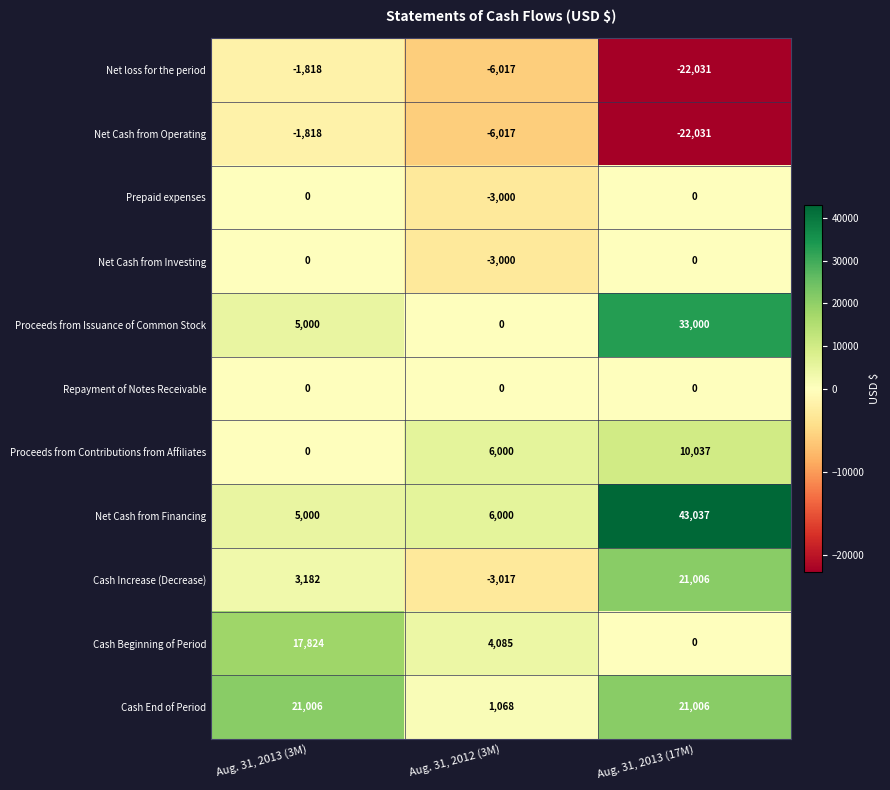

What is the sum of the Net Cash from Financing values at Aug. 31, 2013 (17M) and Aug. 31, 2013 (3M)?

48037